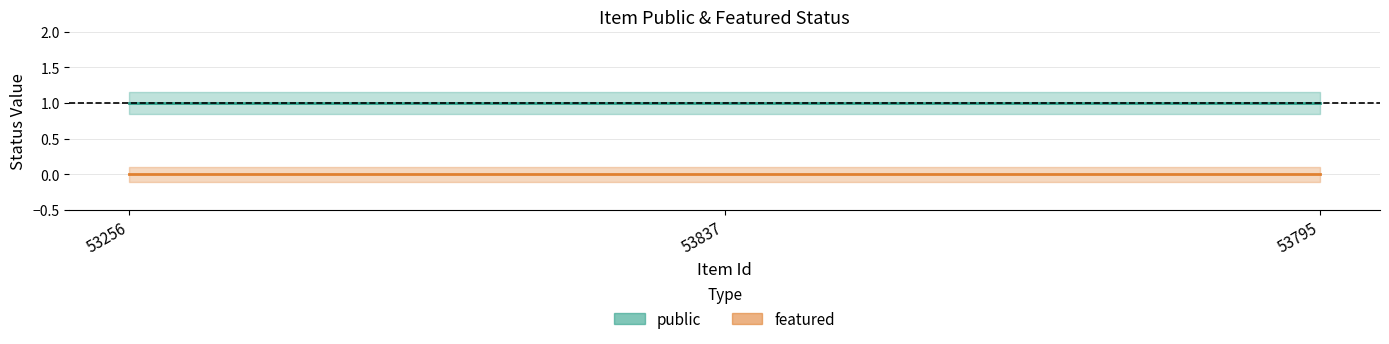

What position from the right is 53837?

2